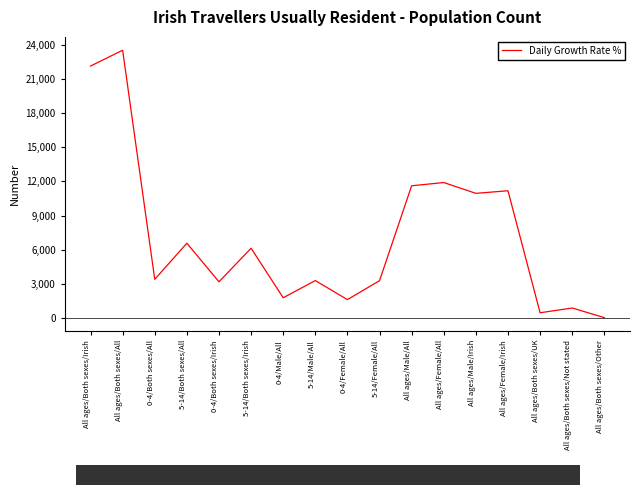

Count the number of categories in the chart.

17